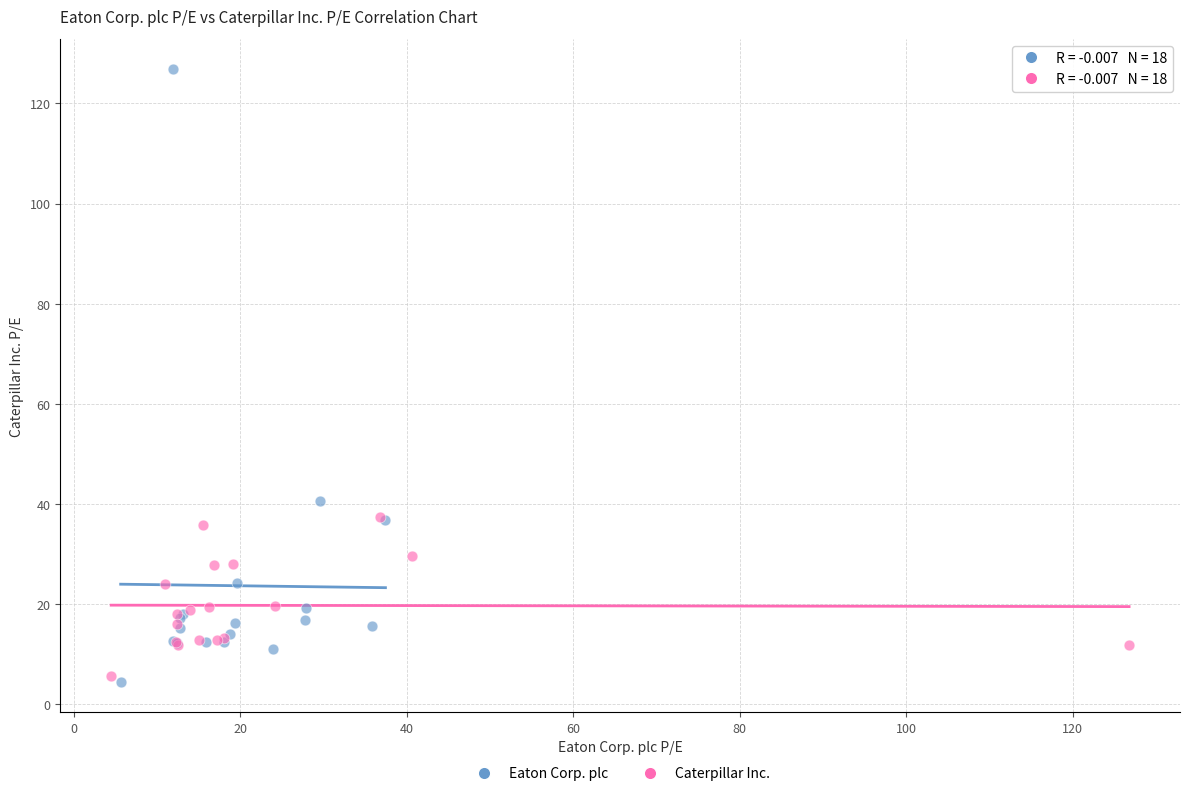

Which series reaches the maximum Y coordinate?

Eaton Corp. plc